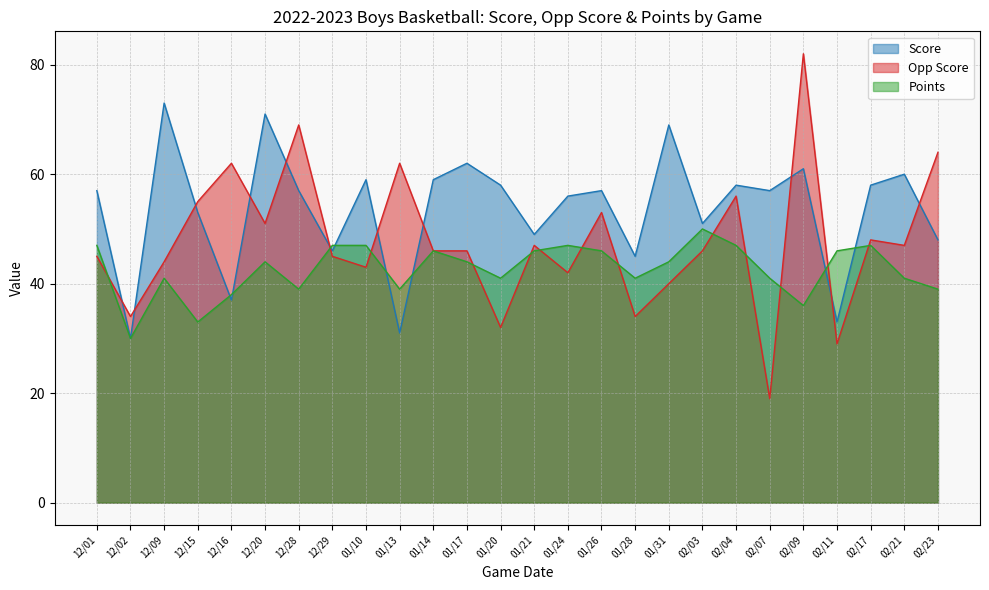

What is the spread (max minus min) of values at 12/15?

22